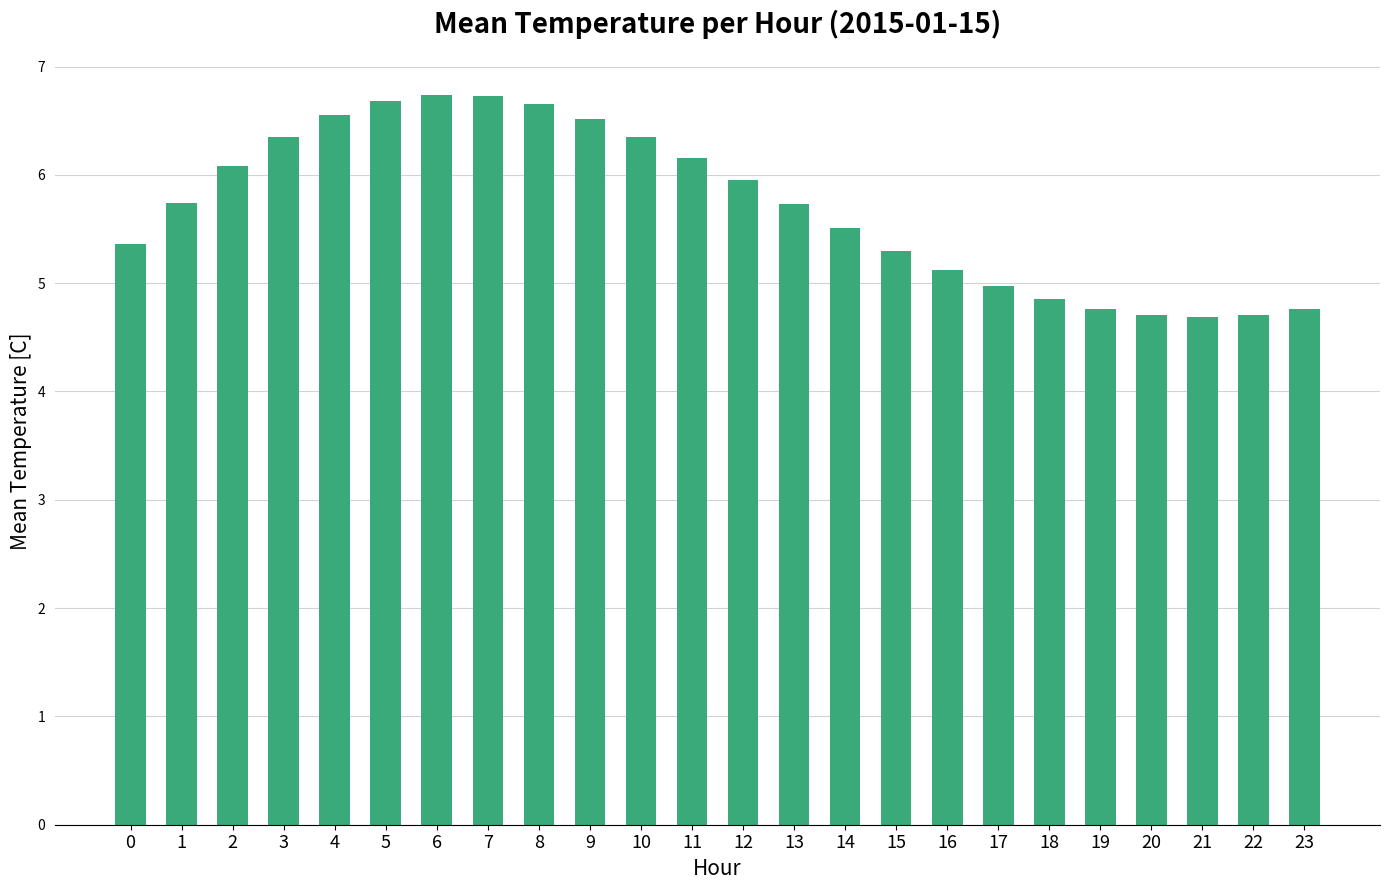

Count the number of data series in this chart.

1